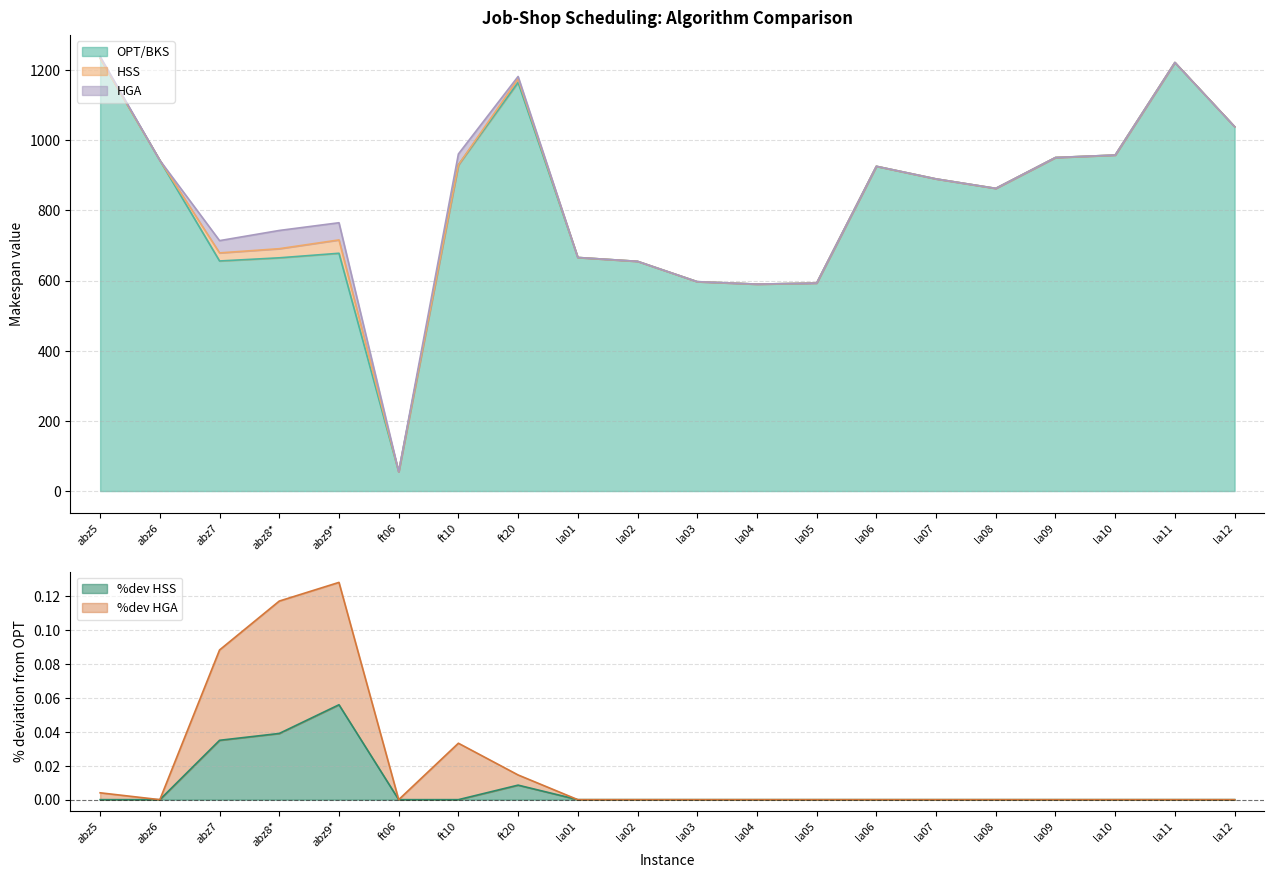

Rank the series by their maximum value, from highest to lowest.

HGA, OPT/BKS, HSS, %dev_HGA, %dev_HSS